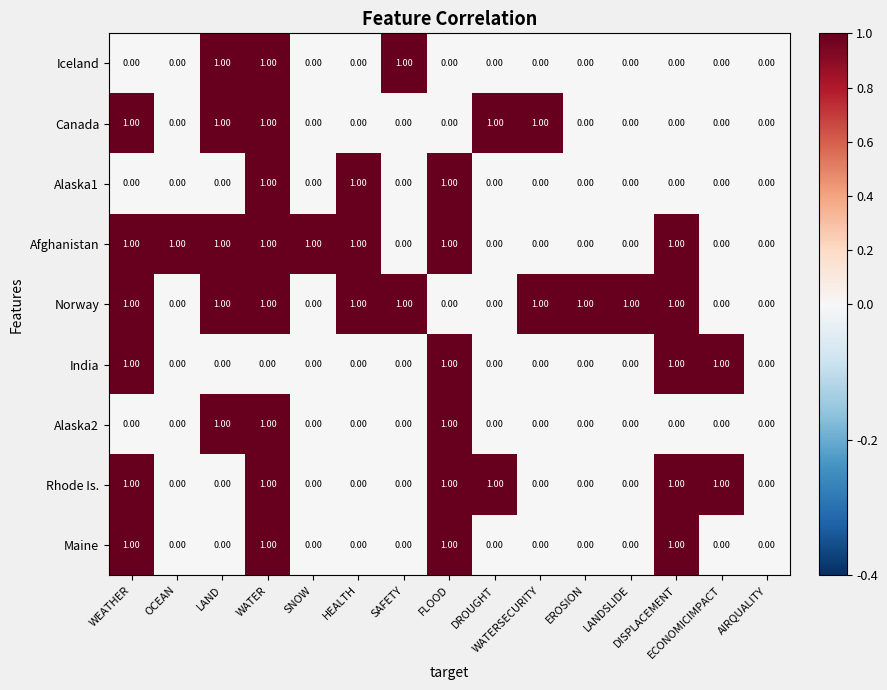

What is the sum of all Rhode Is. values?

6